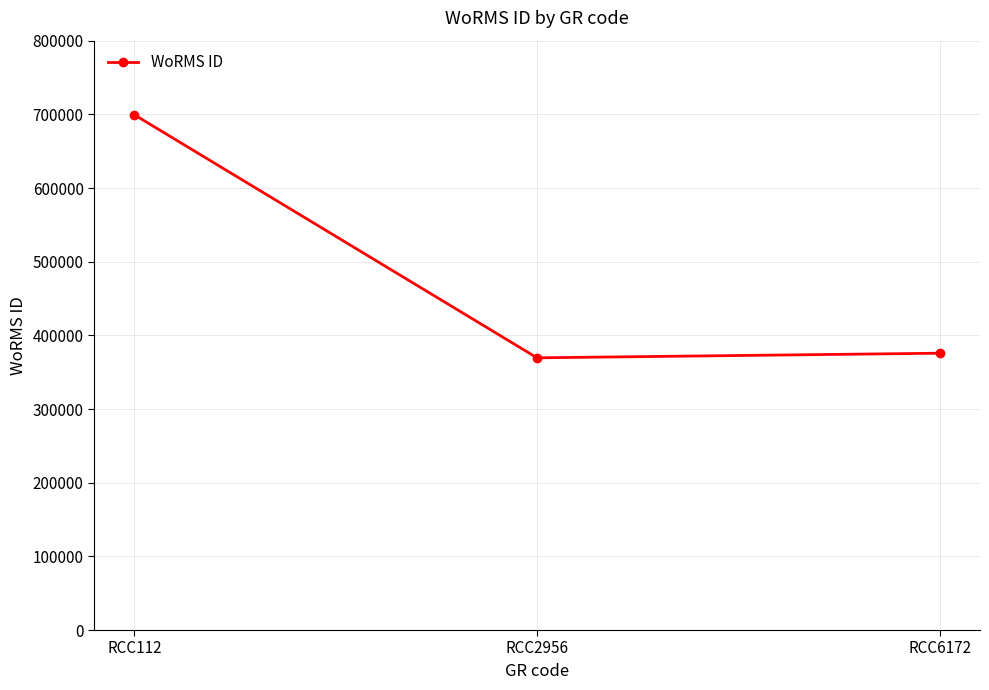

Which category has the highest value across all series?

RCC112